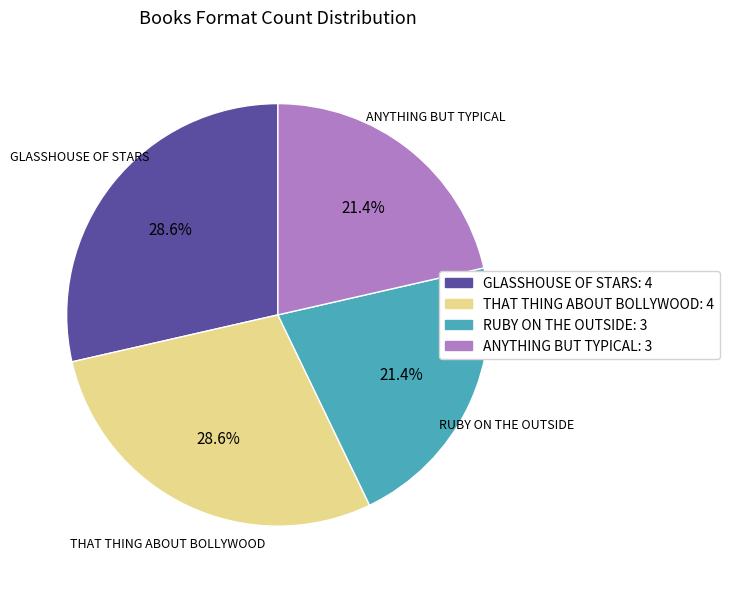

Is there a majority slice in this chart?

No